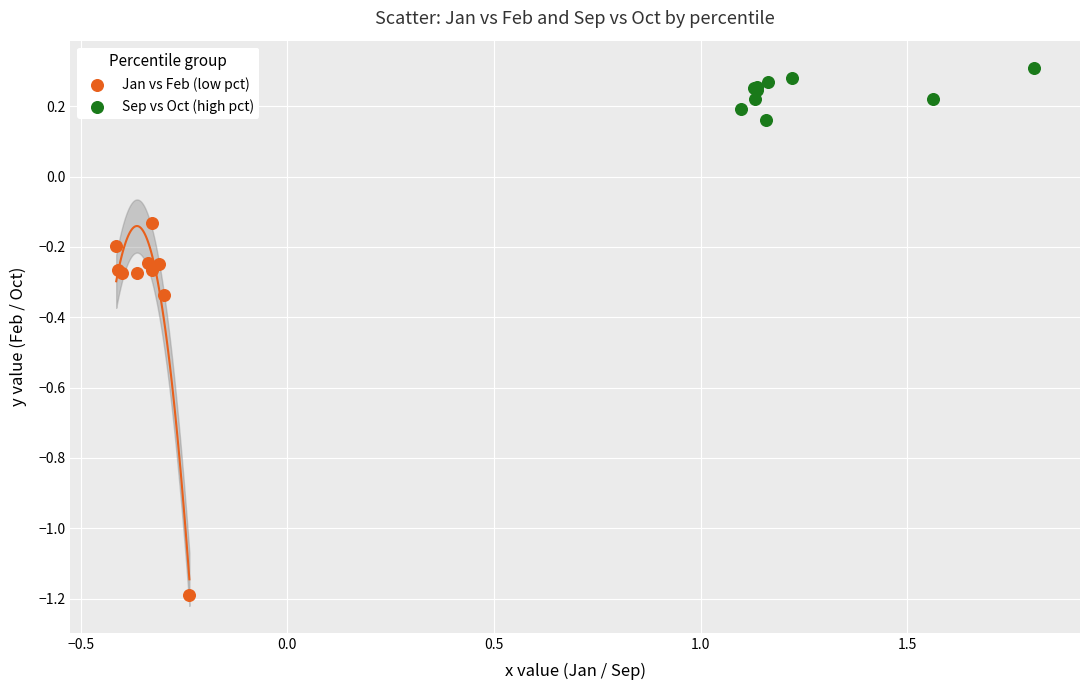

Which series reaches the minimum Y coordinate?

Jan vs Feb (low pct)